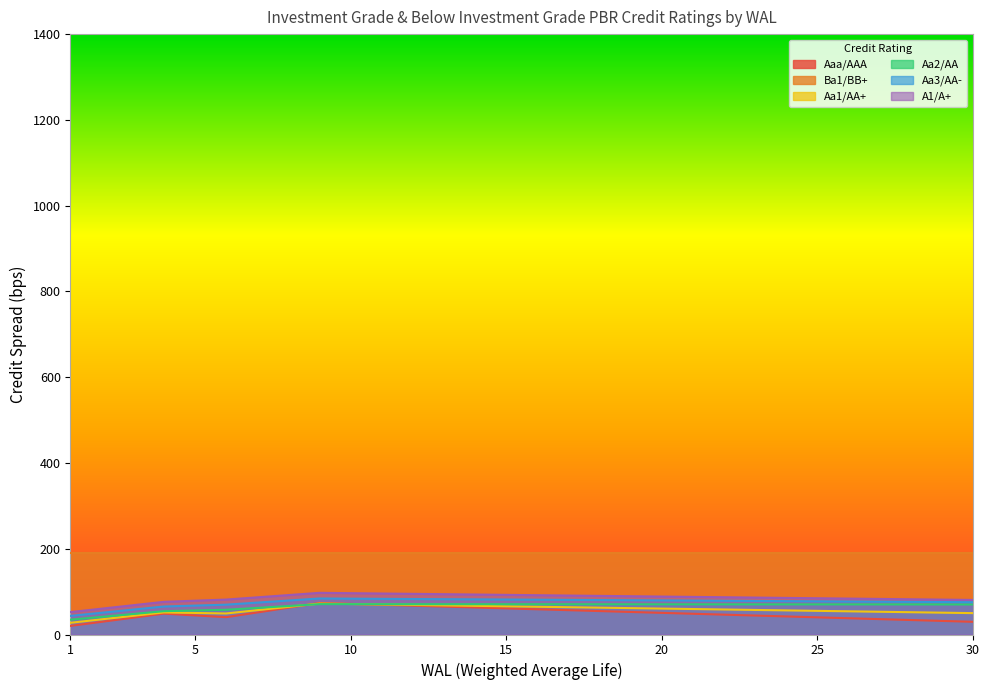

True or false: A1/A+ and Aa1/AA+ intersect in this chart.

False